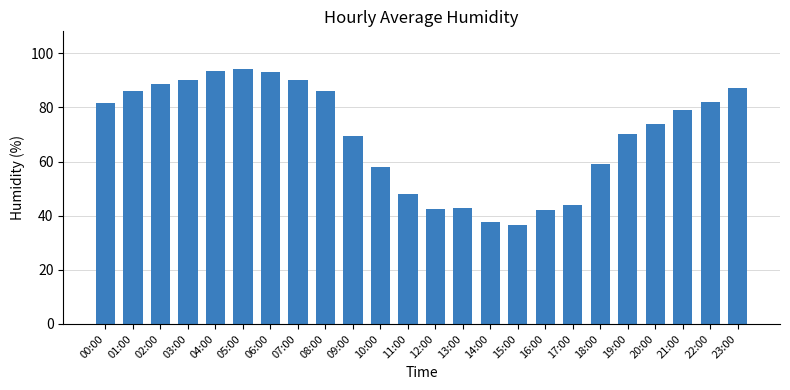

Read the value at 14:00.

37.5